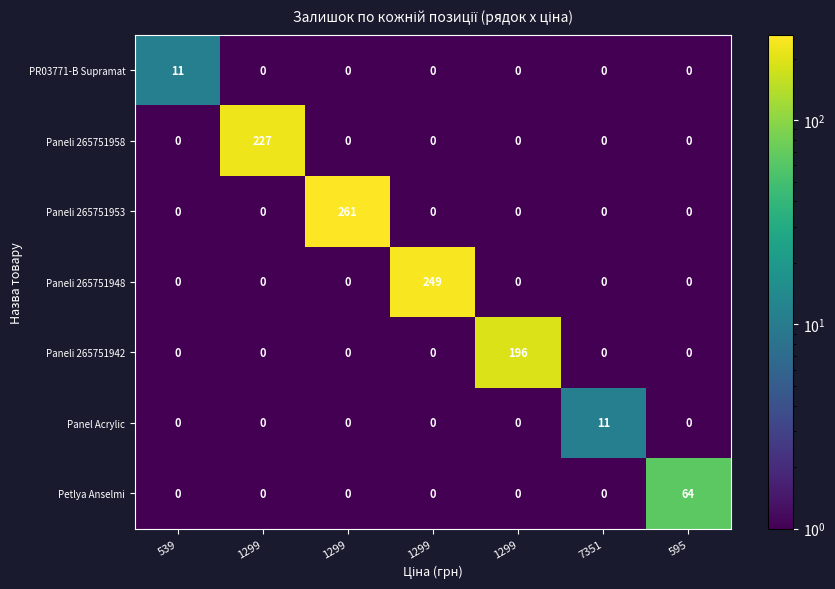

Rank the series by their maximum value, from lowest to highest.

PR03771-B Supramat, Panel Acrylic, Petlya Anselmi, Paneli 265751942, Paneli 265751958, Paneli 265751948, Paneli 265751953